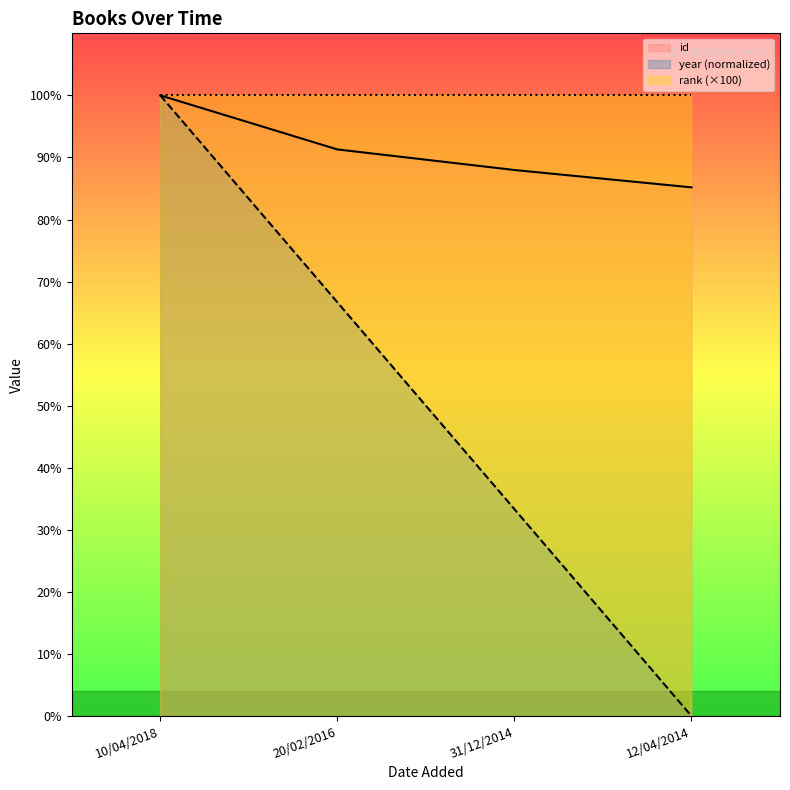

Count the number of data series in this chart.

3